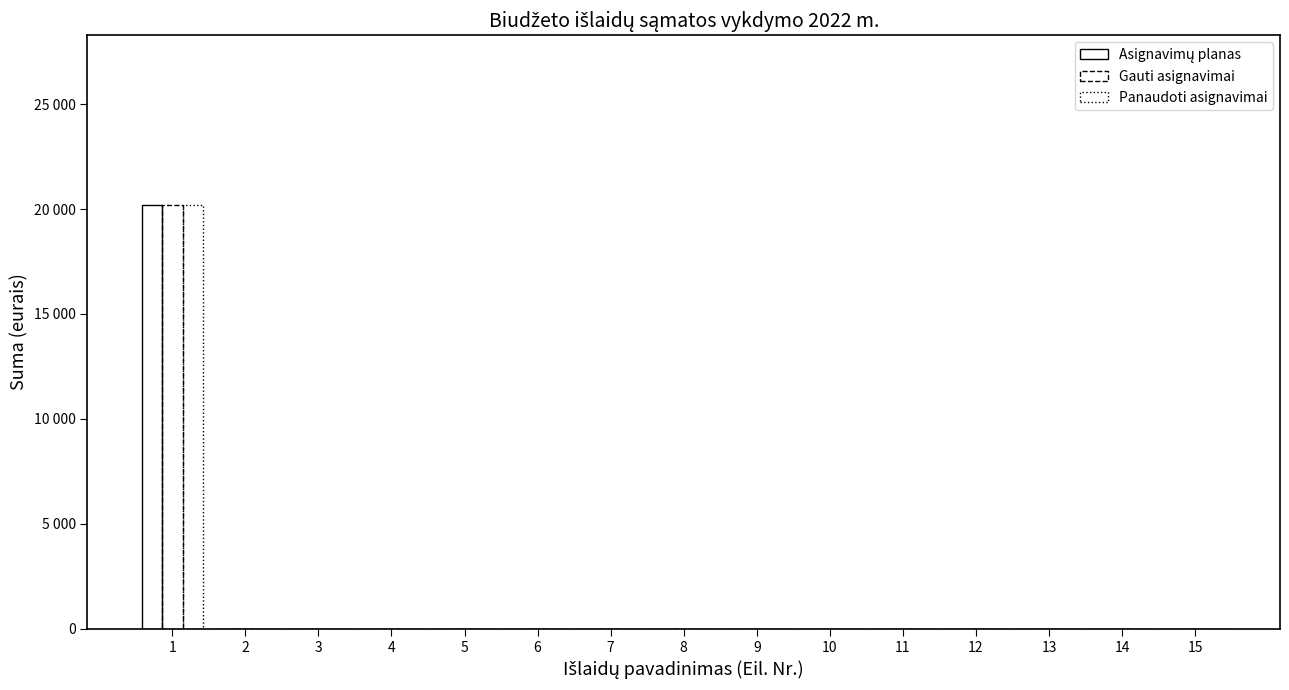

Where is Panaudoti asignavimai nearest to the value 10100?

1